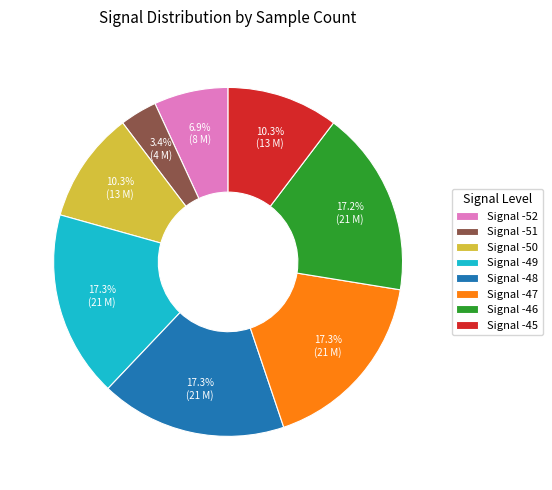

What portion of the pie excludes Signal -48?

82.7%